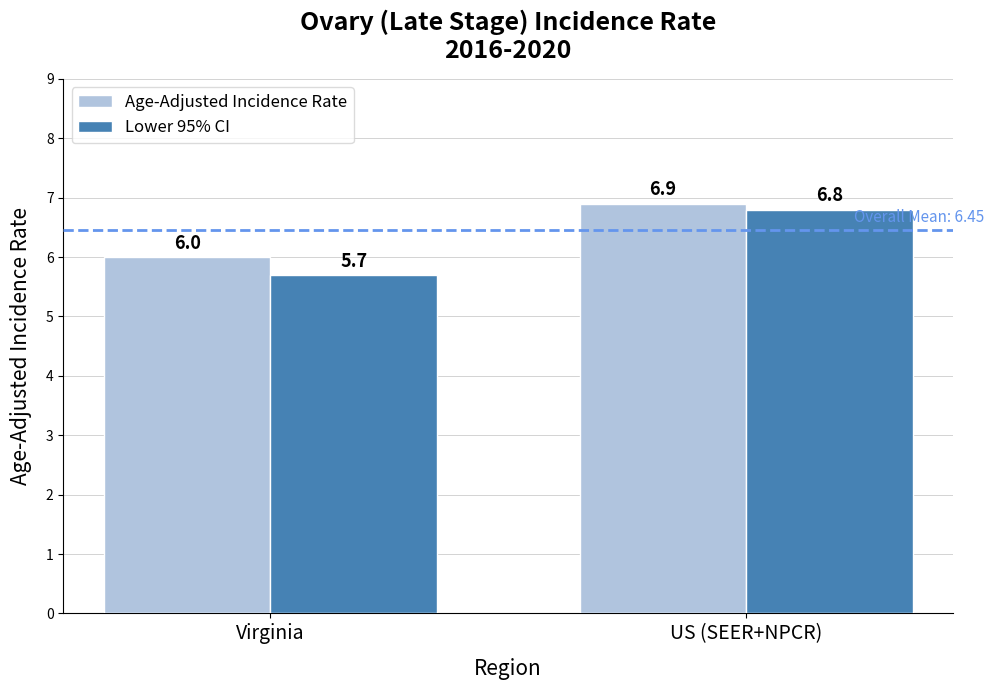

Which series has the largest total across all categories?

Age-Adjusted Incidence Rate